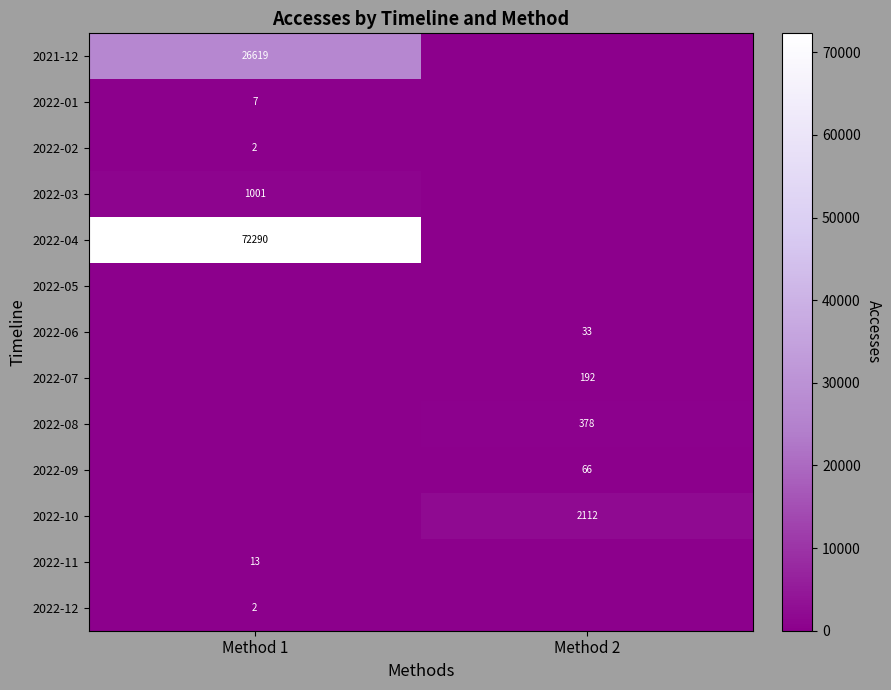

The value of 2022-02 at Method 1 is 2. True or false?

True